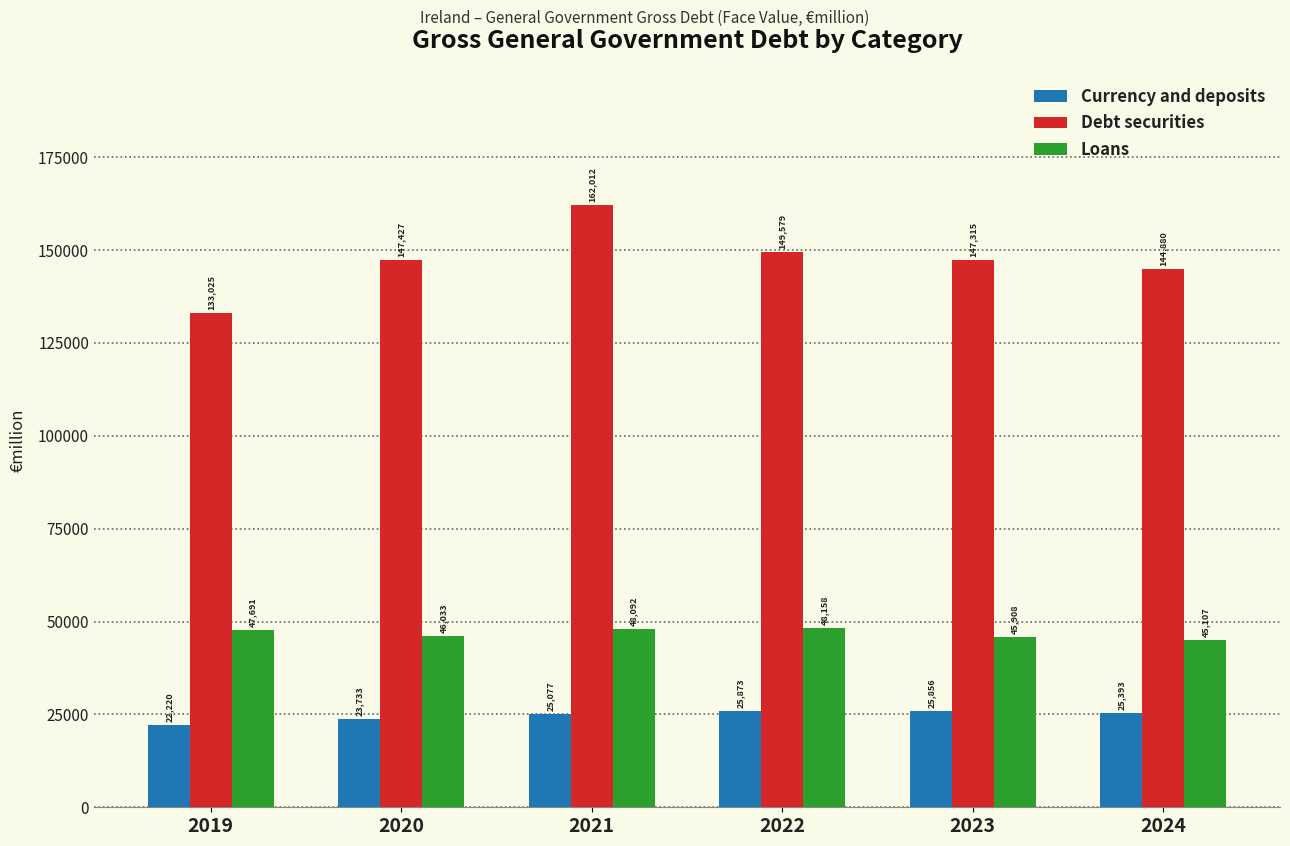

Which category has the highest value in the Loans series?

2022